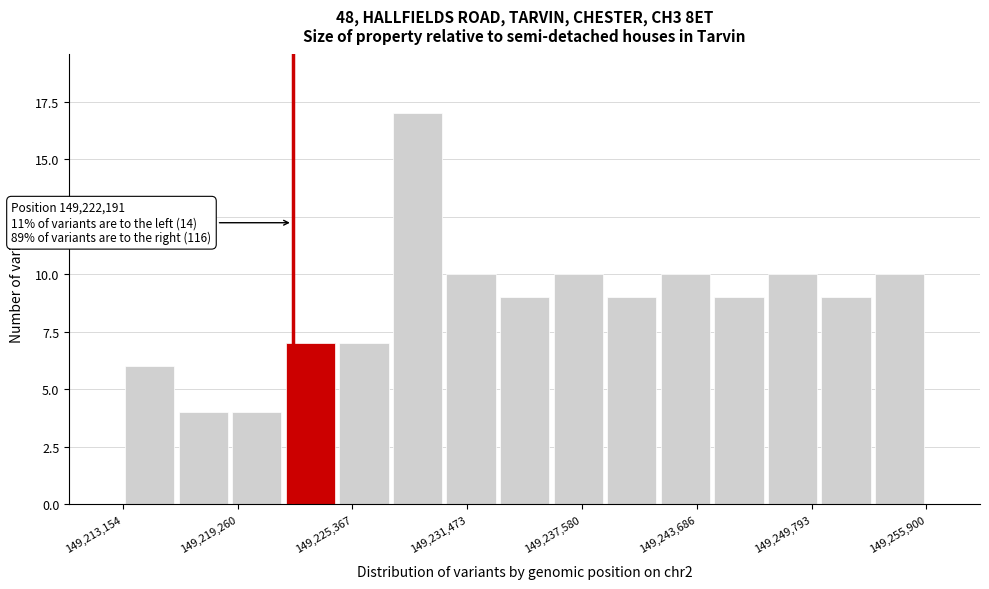

Read against the x-axis, roughly where is the centre of the tallest bar?

149229000